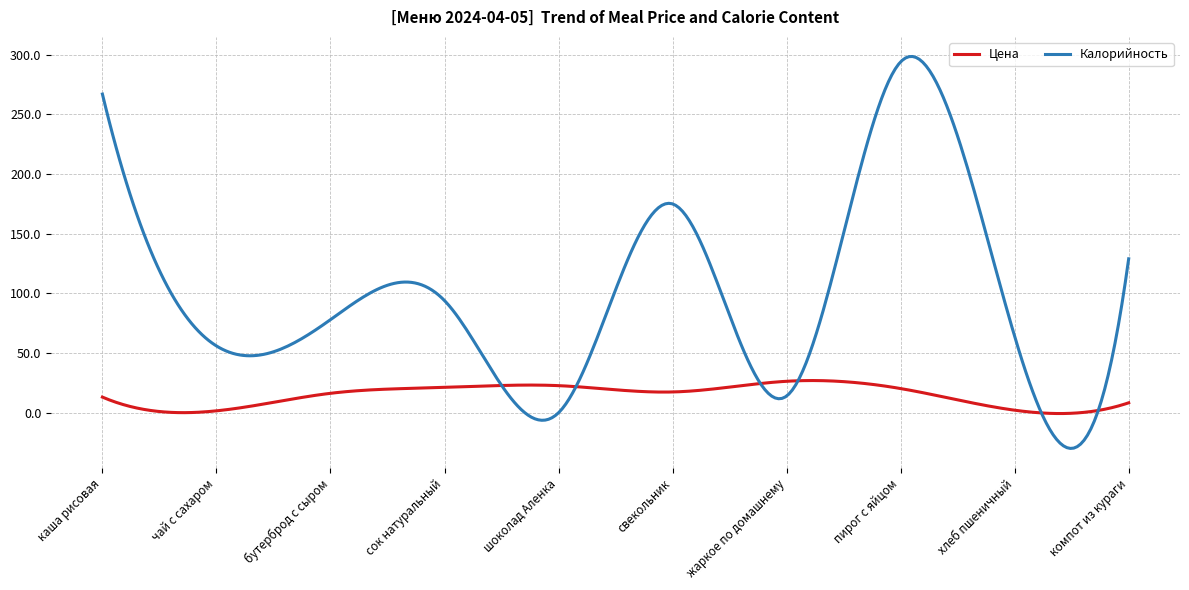

What is the highest value of the Цена series?

27.0